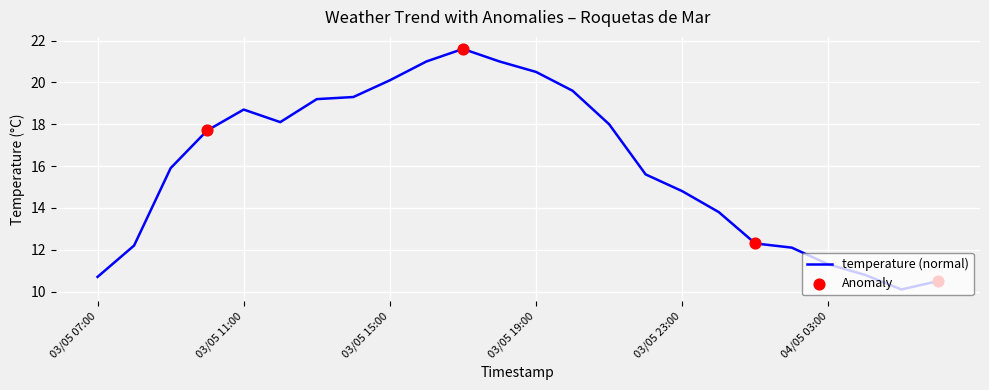

What is the difference between the maximum and minimum values?

11.5